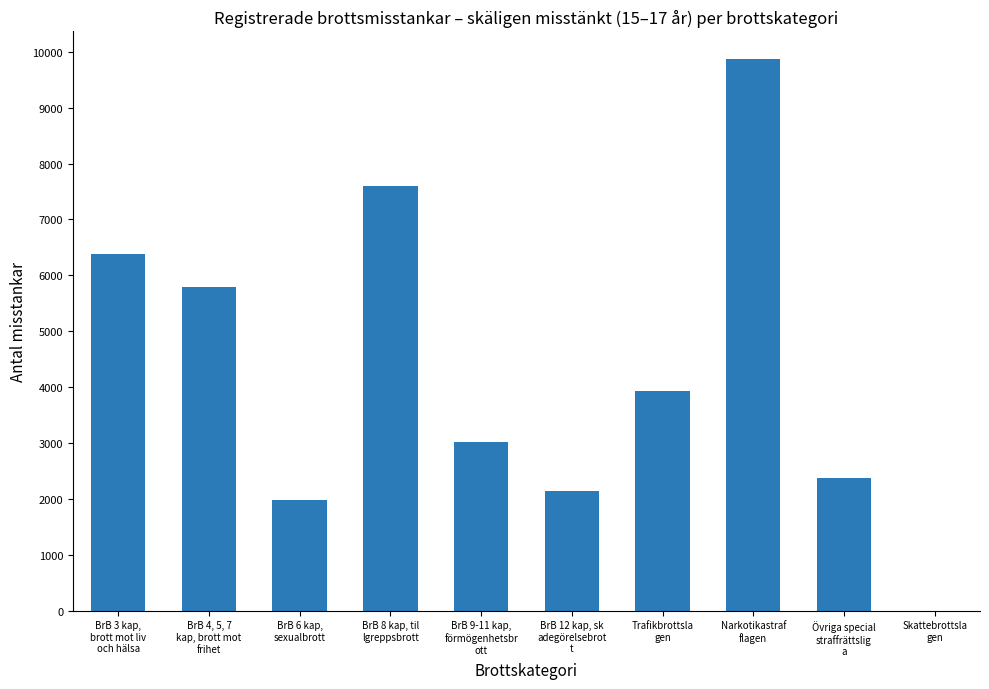

At which label is the value closest to 4933?

BrB 4, 5, 7
kap, brott mot
frihet